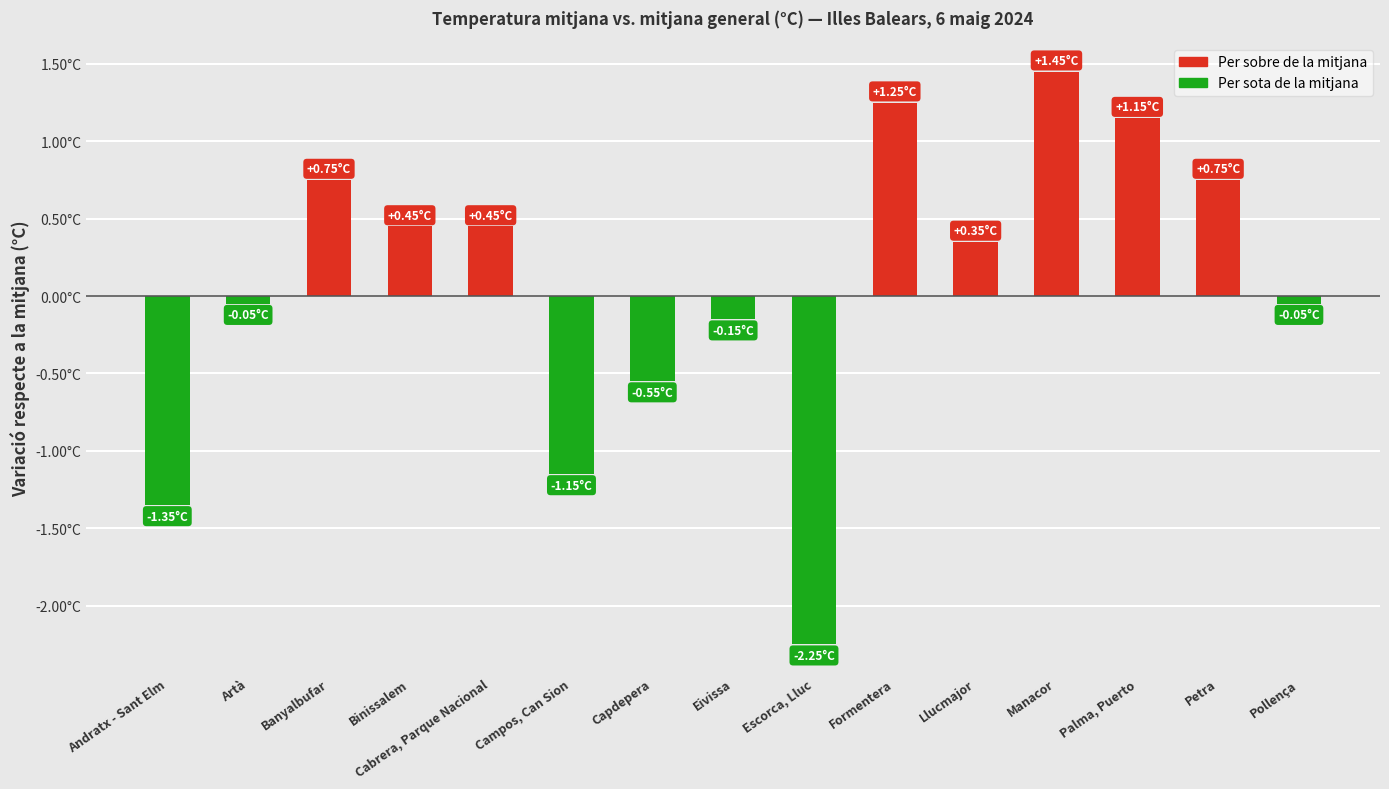

The chart shows a value of -0.1 at Pollença. True or false?

True